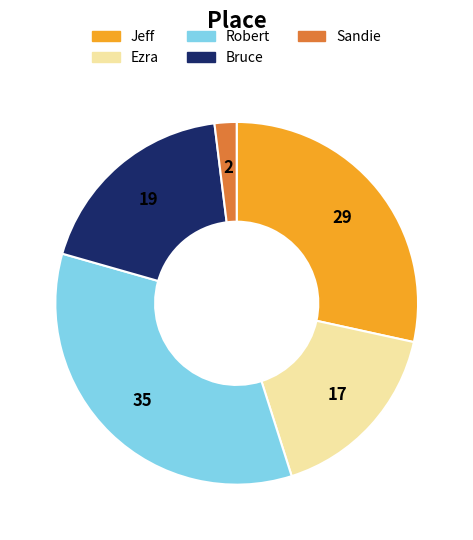

Is there a majority slice in this chart?

No